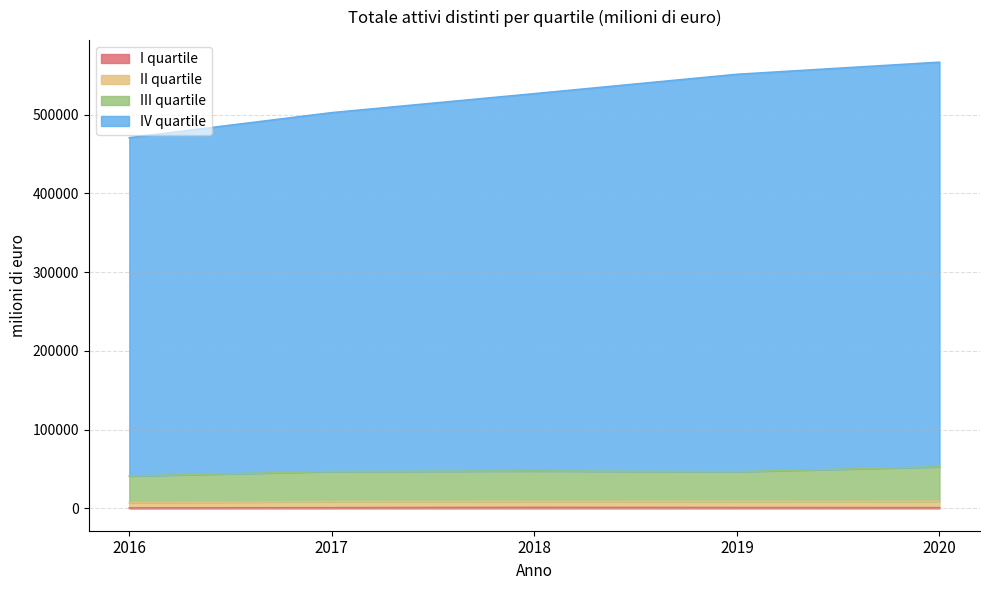

Does the chart display data point markers on the line(s)?

No